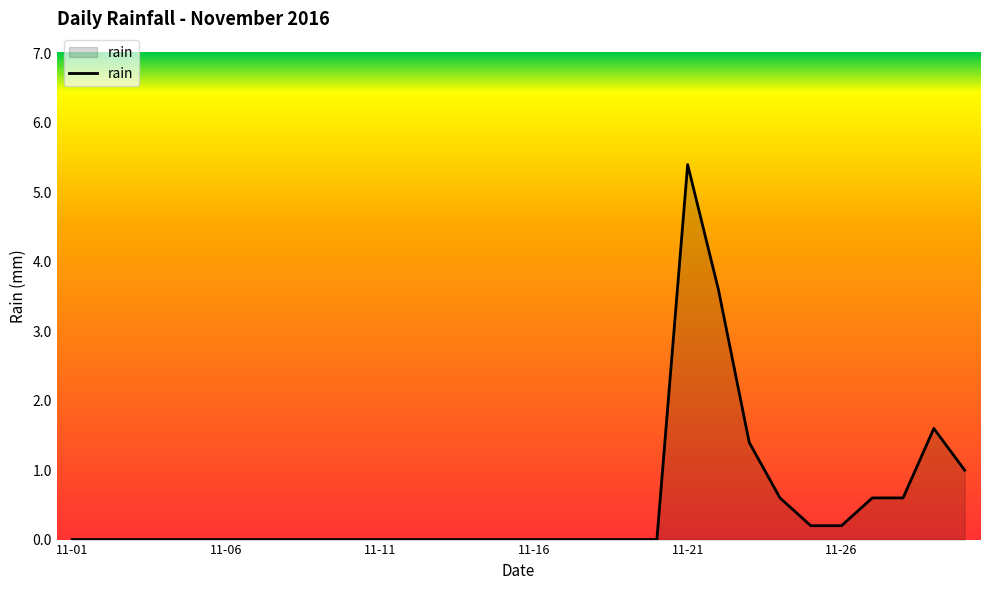

True or false: there are more than 1 points higher than both neighbors.

True